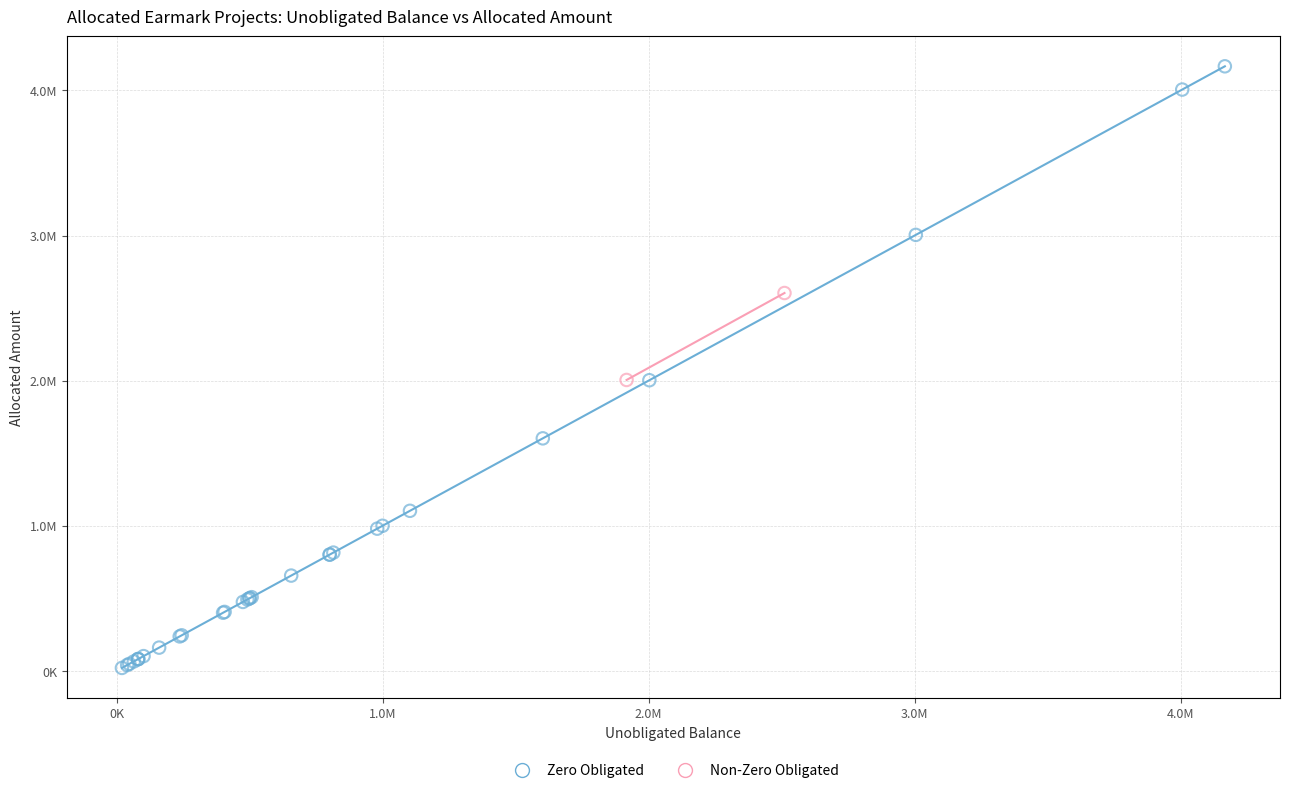

Which series has the widest spread of Y values?

Zero Obligated